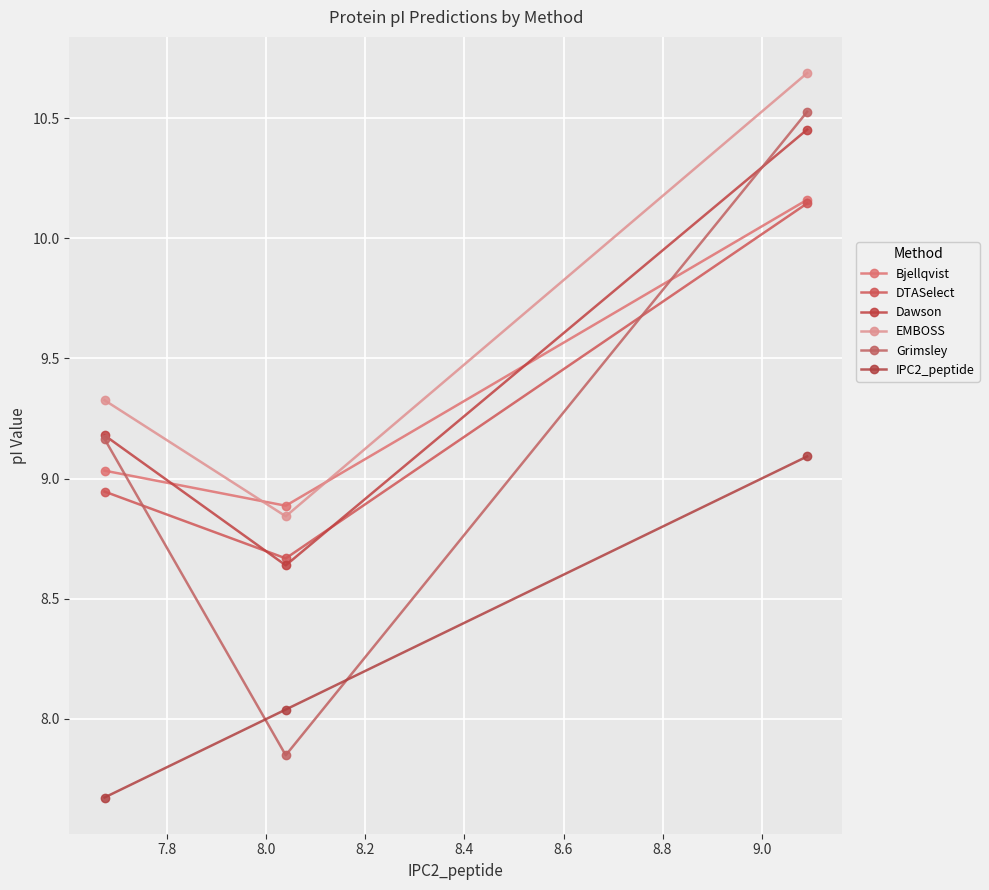

What is the lowest value of the Bjellqvist series?

8.9